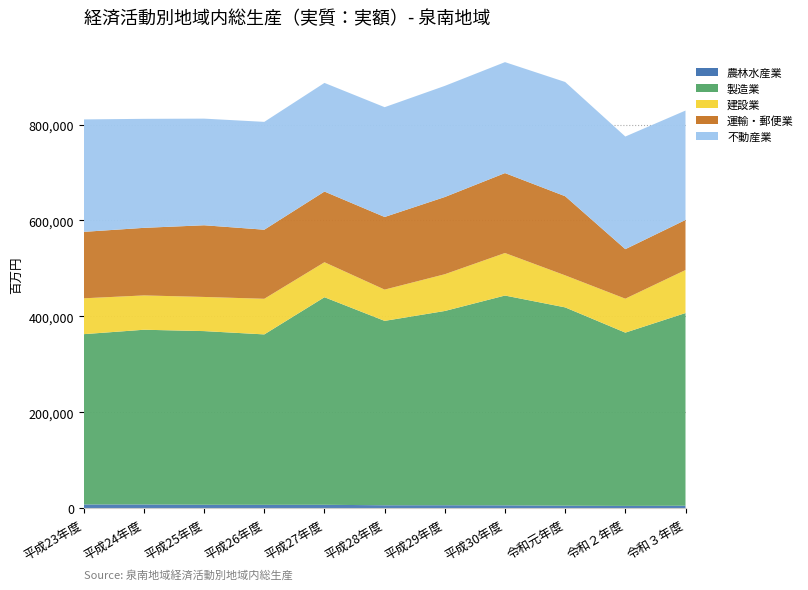

Reading left to right, list all the values displayed in this chart.

農林水産業: 平成23年度=8050	平成24年度=8020	平成25年度=7396	平成26年度=7239	平成27年度=7327	平成28年度=6318	平成29年度=6381	平成30年度=6172	令和元年度=5396	令和２年度=4987	令和３年度=5331
製造業: 平成23年度=354984	平成24年度=364212	平成25年度=362006	平成26年度=355275	平成27年度=432705	平成28年度=384400	平成29年度=404946	平成30年度=437354	令和元年度=413457	令和２年度=361234	令和３年度=401687
建設業: 平成23年度=74751	平成24年度=71529	平成25年度=71173	平成26年度=74238	平成27年度=72947	平成28年度=65178	平成29年度=76610	平成30年度=88675	令和元年度=66752	令和２年度=70764	令和３年度=89721
運輸・郵便業: 平成23年度=138502	平成24年度=140883	平成25年度=149453	平成26年度=144025	平成27年度=147341	平成28年度=151391	平成29年度=160964	平成30年度=166565	令和元年度=164972	令和２年度=103206	令和３年度=104367
不動産業: 平成23年度=234390	平成24年度=227232	平成25年度=222285	平成26年度=224795	平成27年度=226462	平成28年度=228904	平成29年度=231689	平成30年度=231322	令和元年度=238134	令和２年度=234832	令和３年度=228052